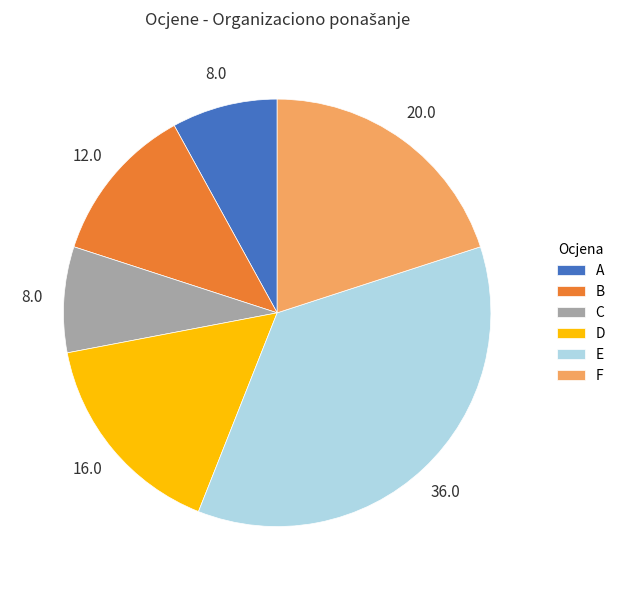

Does any single category account for the majority?

No